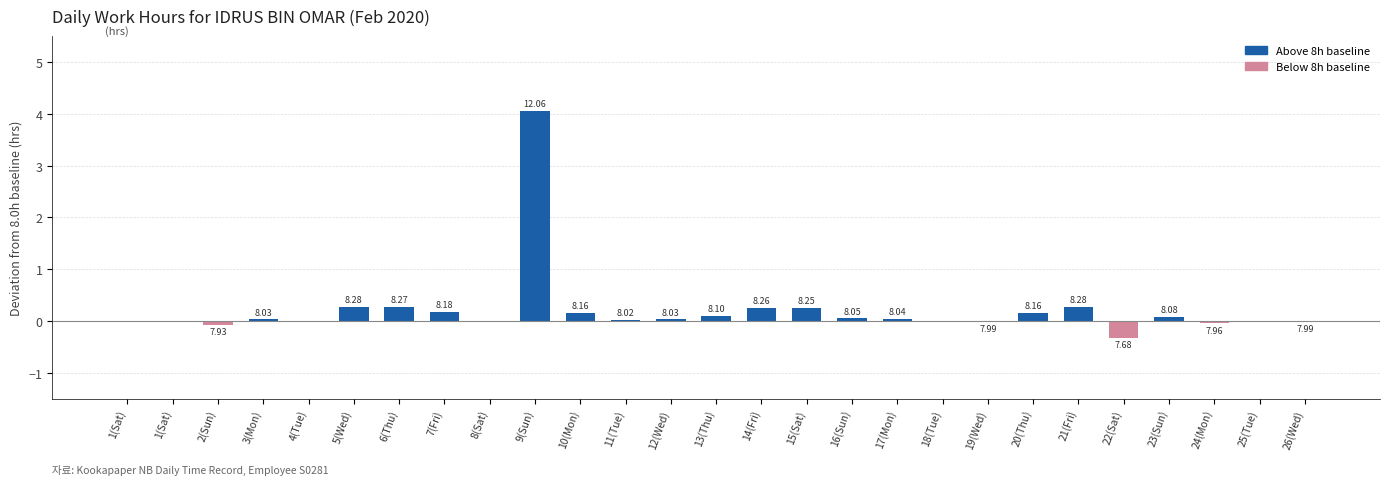

Which has a higher value, 6(Thu) or 13(Thu)?

6(Thu)